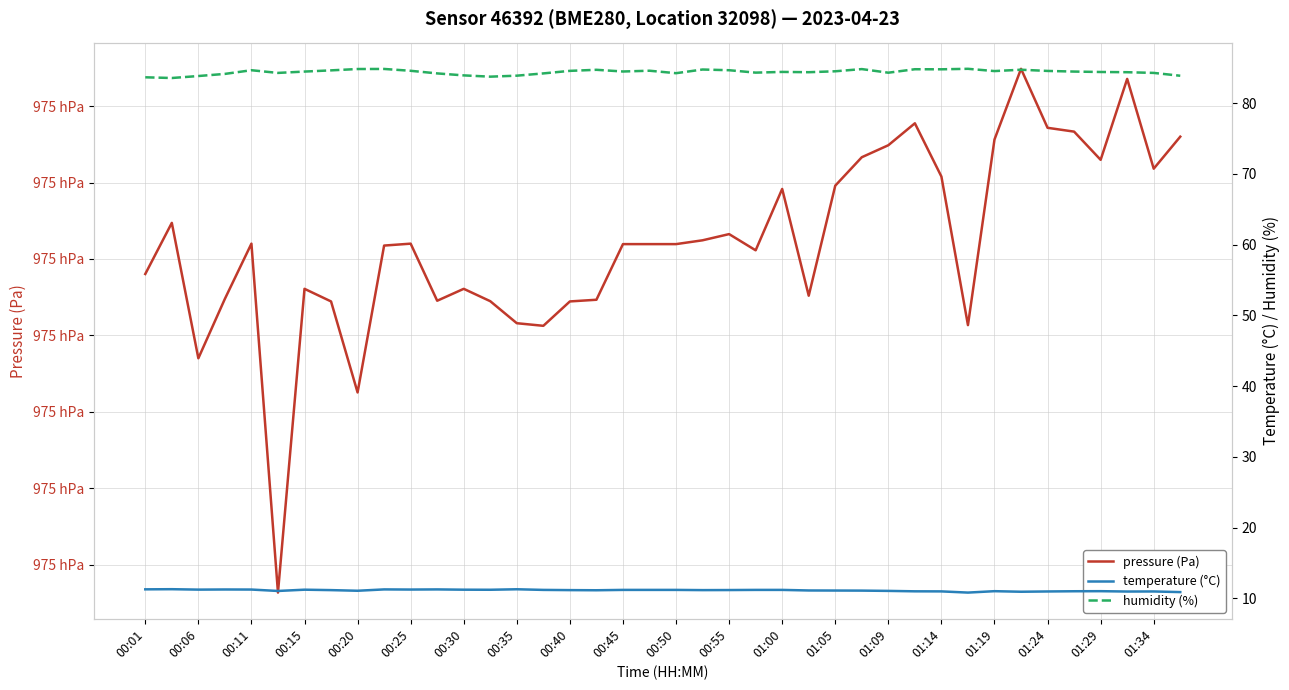

True or false: temperature (°C) and pressure (Pa) intersect in this chart.

False